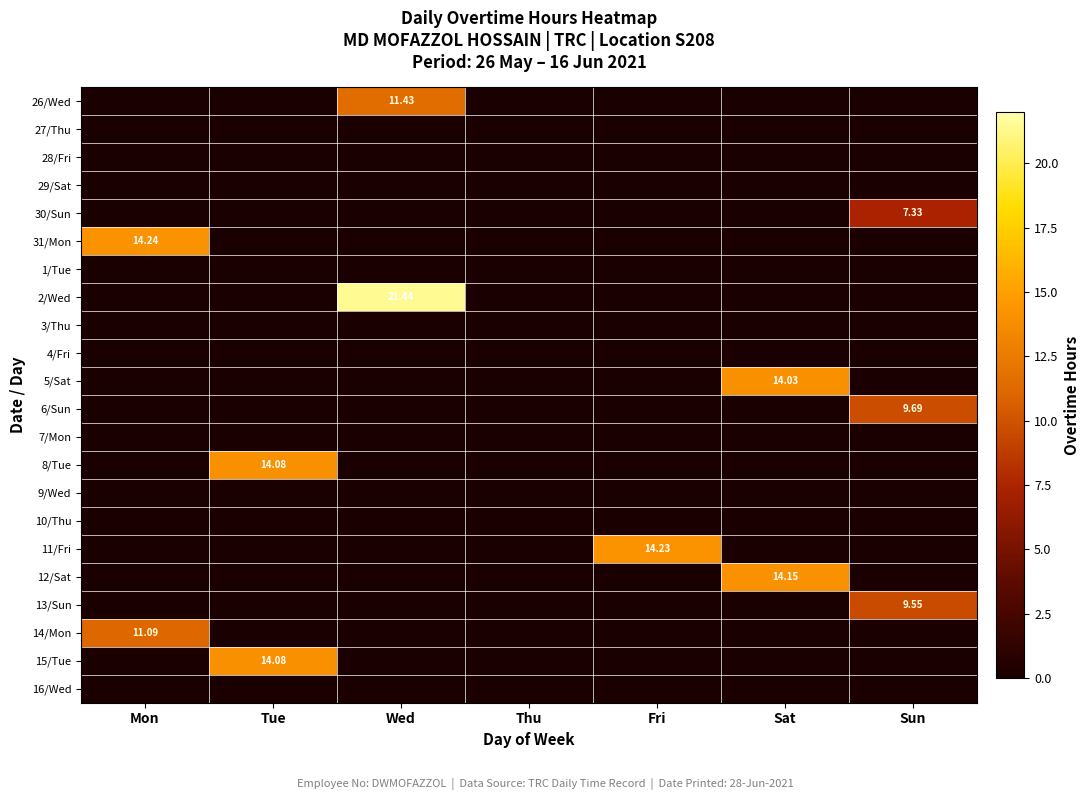

At Wed, list the series in order from largest to smallest.

2/Wed, 26/Wed, 27/Thu, 28/Fri, 29/Sat, 30/Sun, 31/Mon, 1/Tue, 3/Thu, 4/Fri, 5/Sat, 6/Sun, 7/Mon, 8/Tue, 9/Wed, 10/Thu, 11/Fri, 12/Sat, 13/Sun, 14/Mon, 15/Tue, 16/Wed